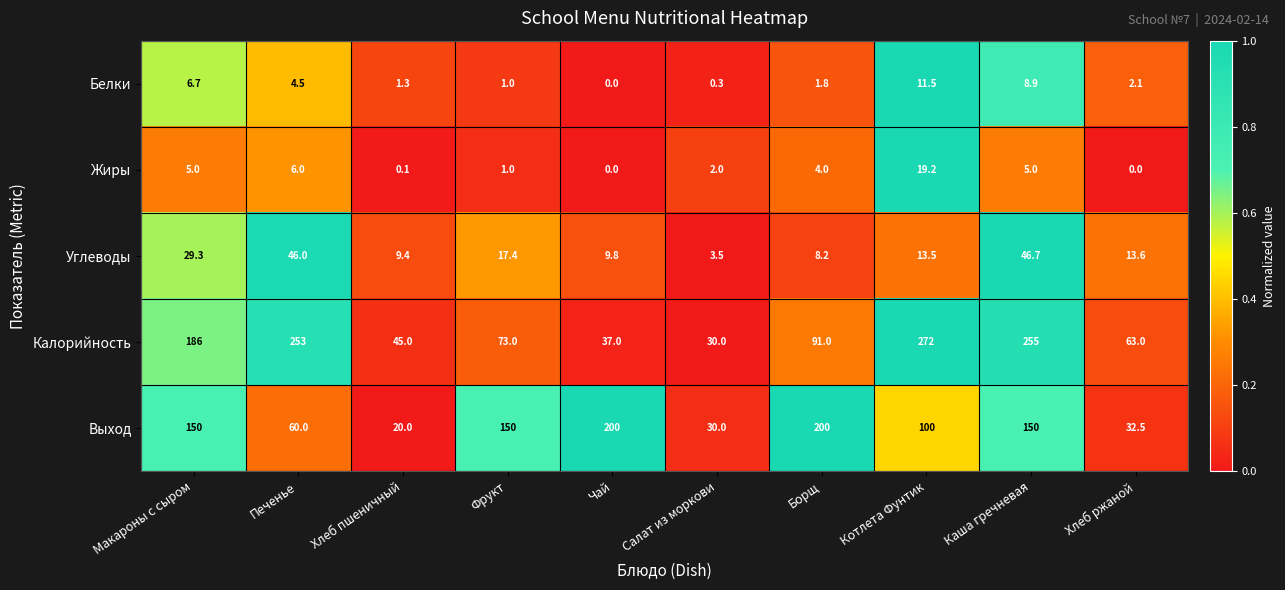

What is the average value of the Белки series?

3.8